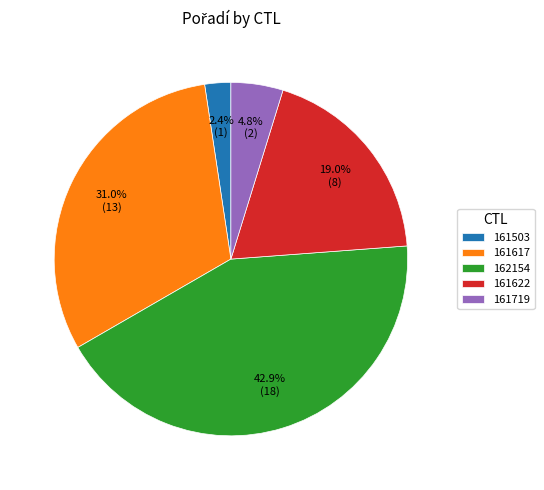

What percentage is NOT represented by 161503?

97.6%